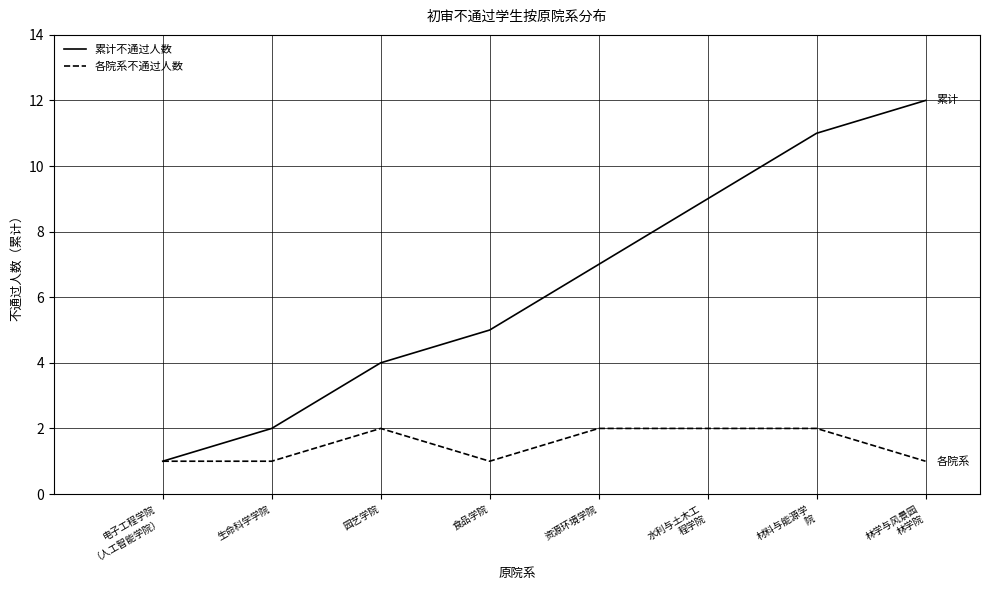

List the labels in order of 累计不通过人数 value, smallest first.

电子工程学院
（人工智能学院）, 生命科学学院, 园艺学院, 食品学院, 资源环境学院, 水利与土木工
程学院, 材料与能源学
院, 林学与风景园
林学院